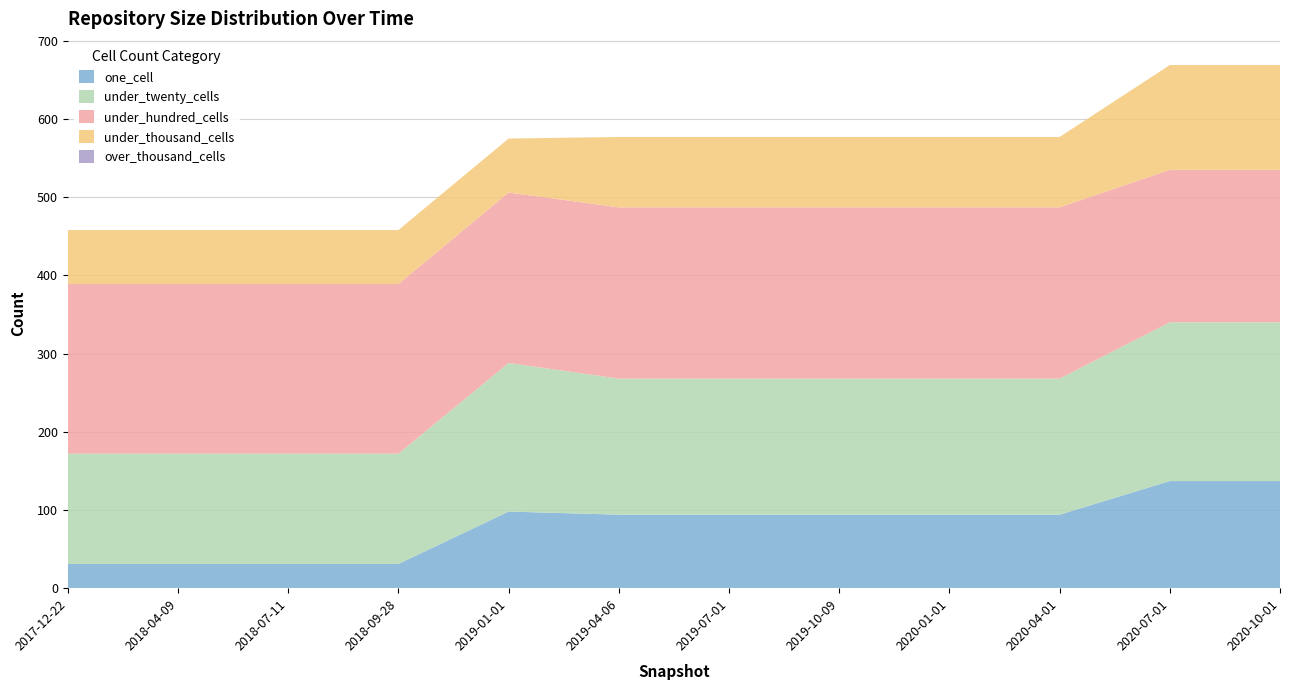

Reading left to right, what are all the values shown in this chart?

one_cell: 31	31	31	31	98	94	94	94	94	94	137	137
under_twenty_cells: 141	141	141	141	190	174	174	174	174	174	203	203
under_hundred_cells: 217	217	217	217	218	219	219	219	219	219	195	195
under_thousand_cells: 69	69	69	69	69	90	90	90	90	90	134	134
over_thousand_cells: 0	0	0	0	0	0	0	0	0	0	0	0